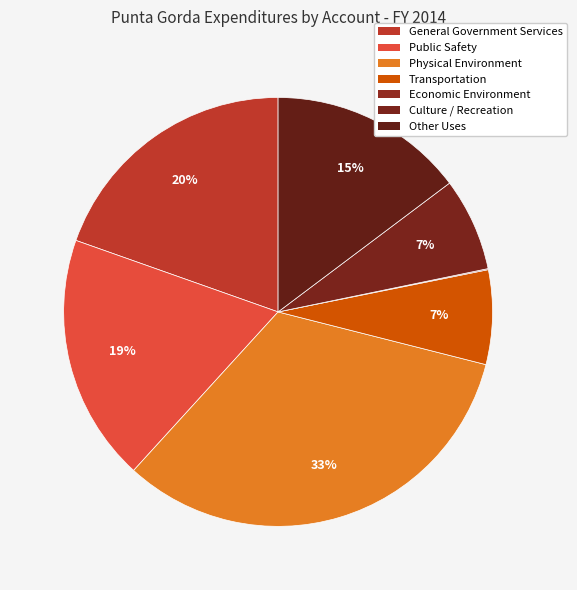

To the nearest percent, what percentage of the pie is General Government Services?

20%